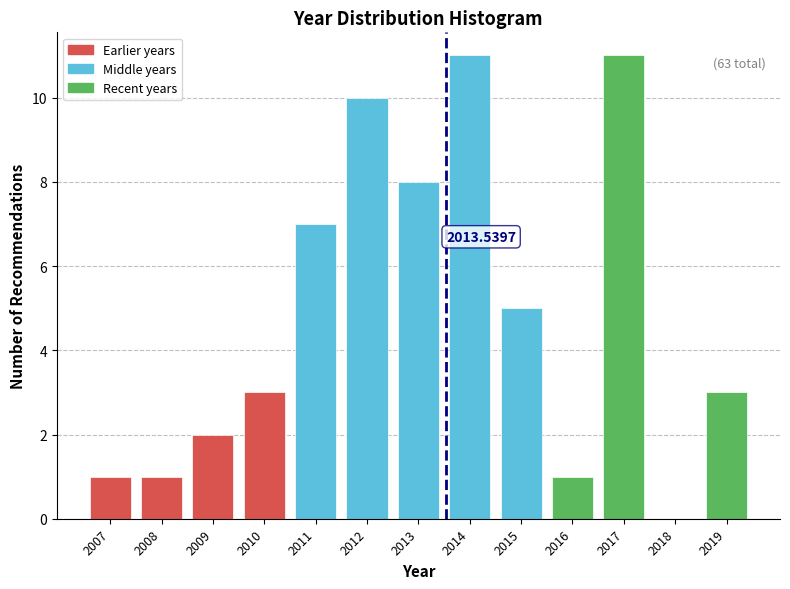

What is the change in value from 2011 to 2019?

-4